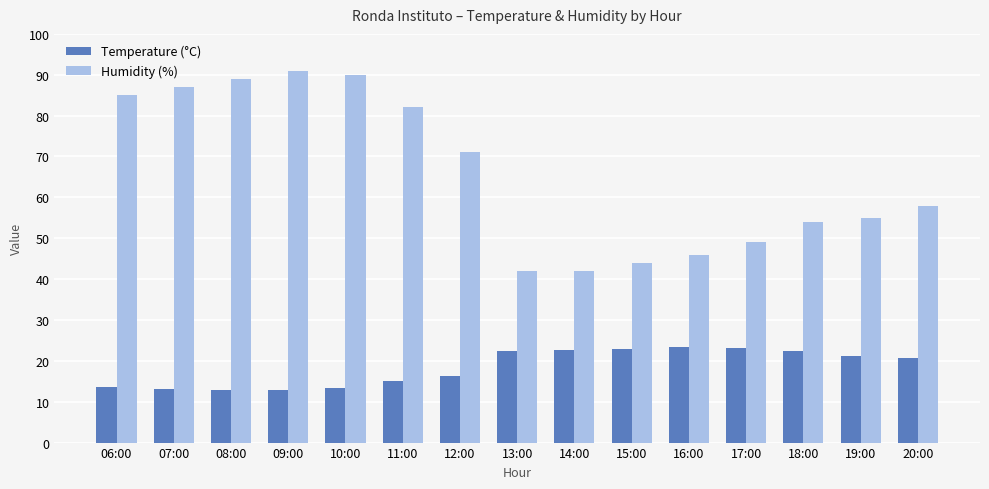

What is the smallest value displayed?

12.8